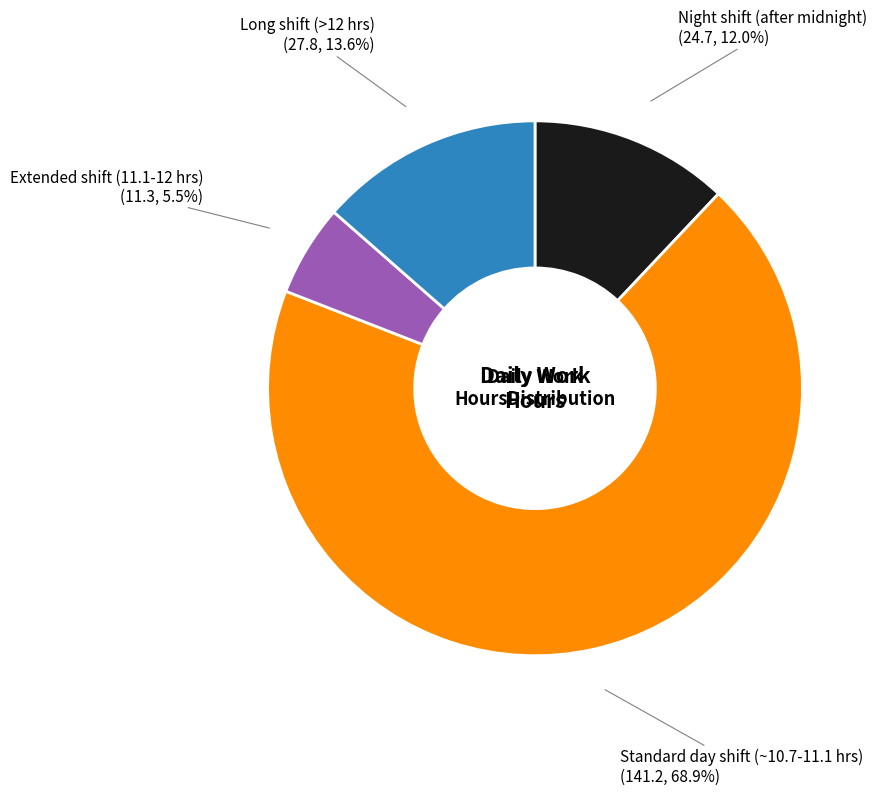

Does any single category account for the majority?

Yes